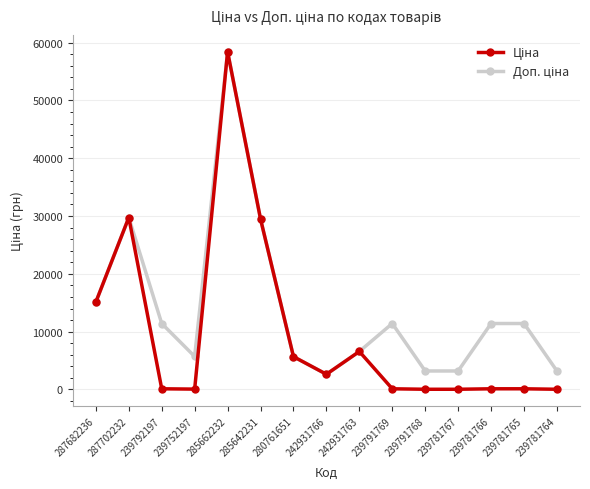

At which category is the sum across all series the highest?

285662232